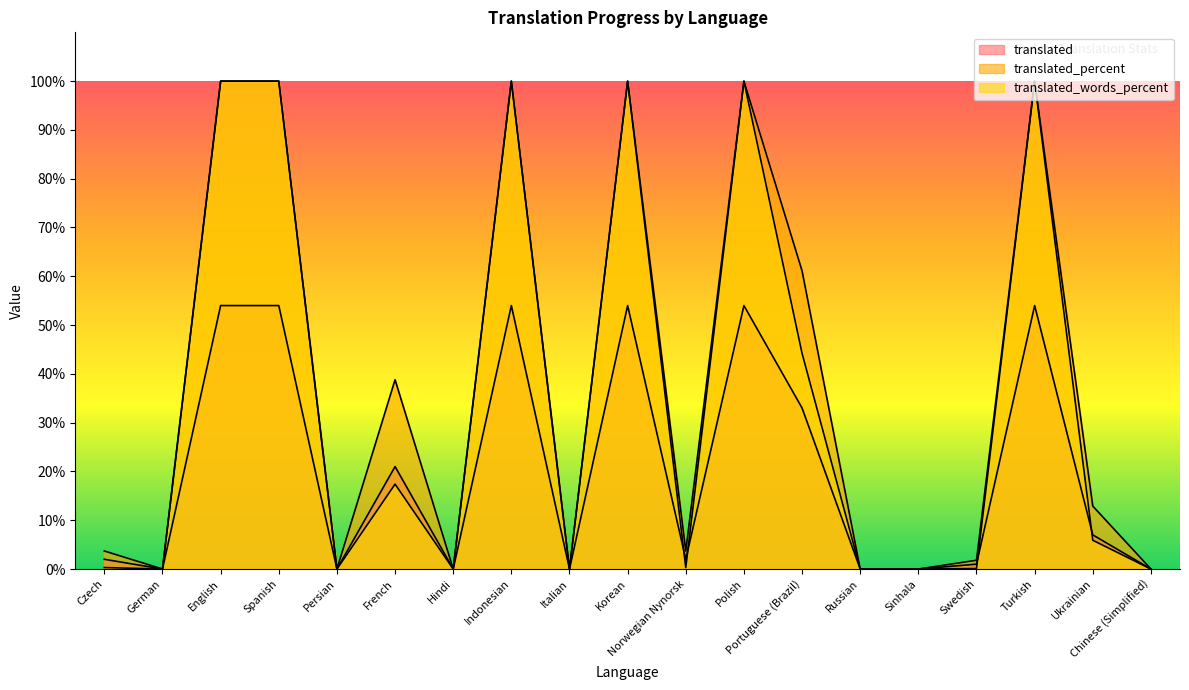

How many lines are shown in the chart?

3